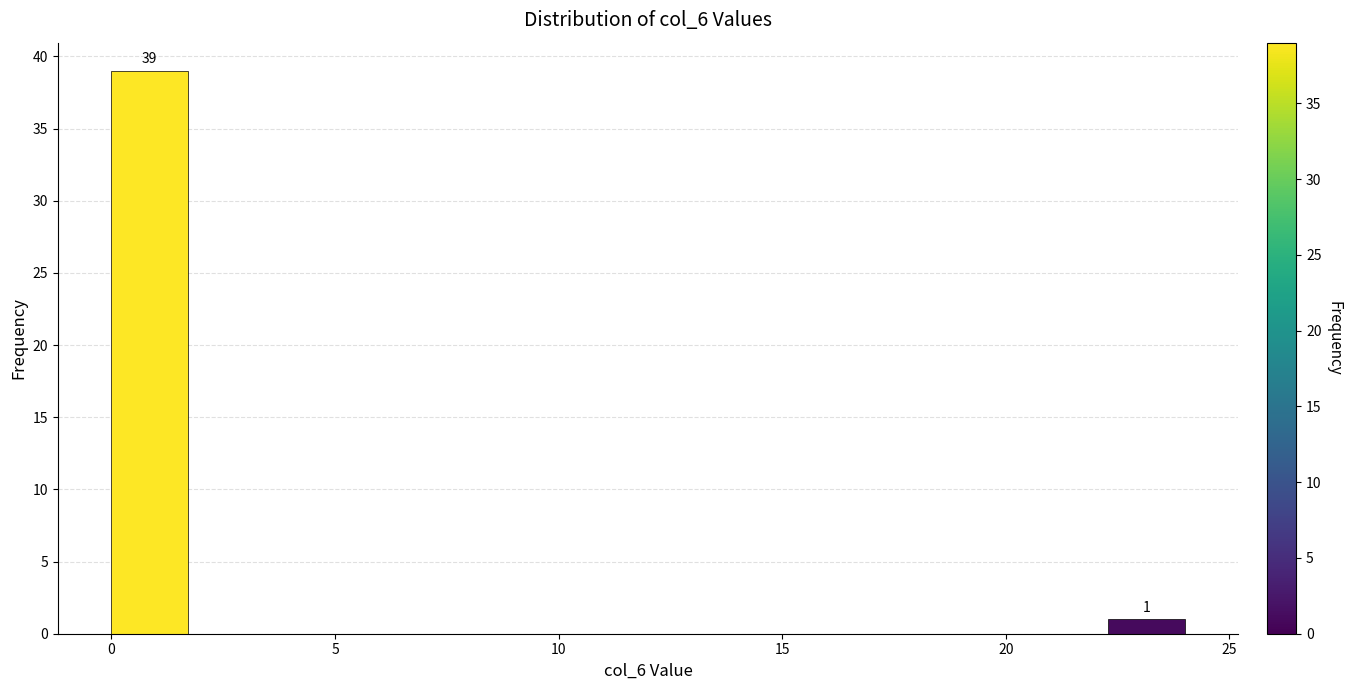

Read against the x-axis, roughly where is the centre of the tallest bar?

1.0